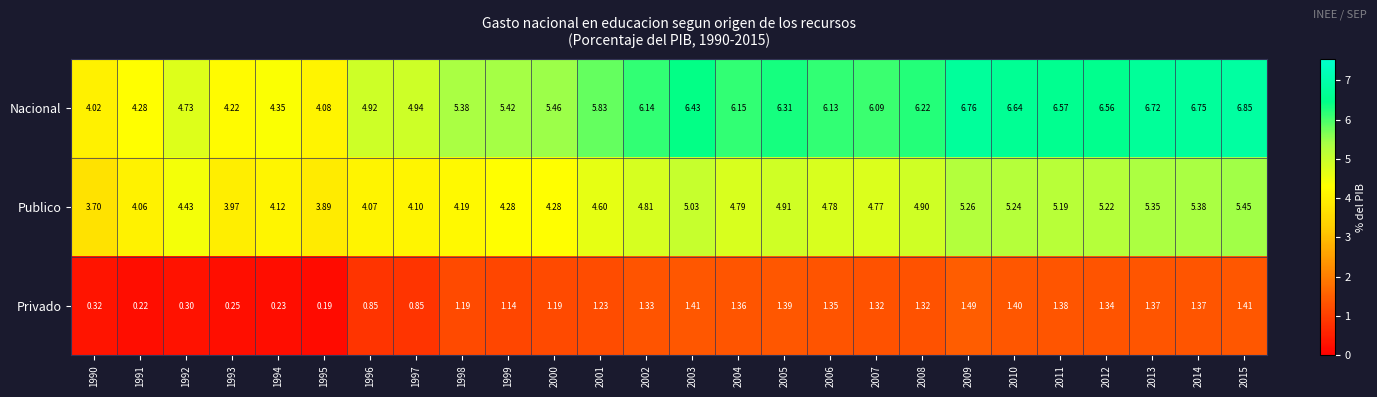

Which series has the largest range (max minus min)?

Nacional